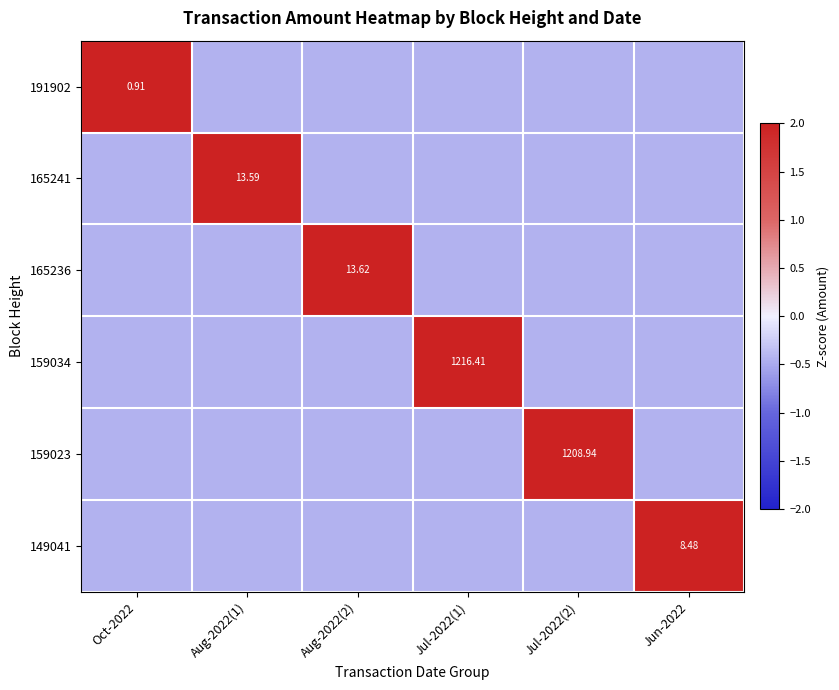

How many series are shown in this chart?

6